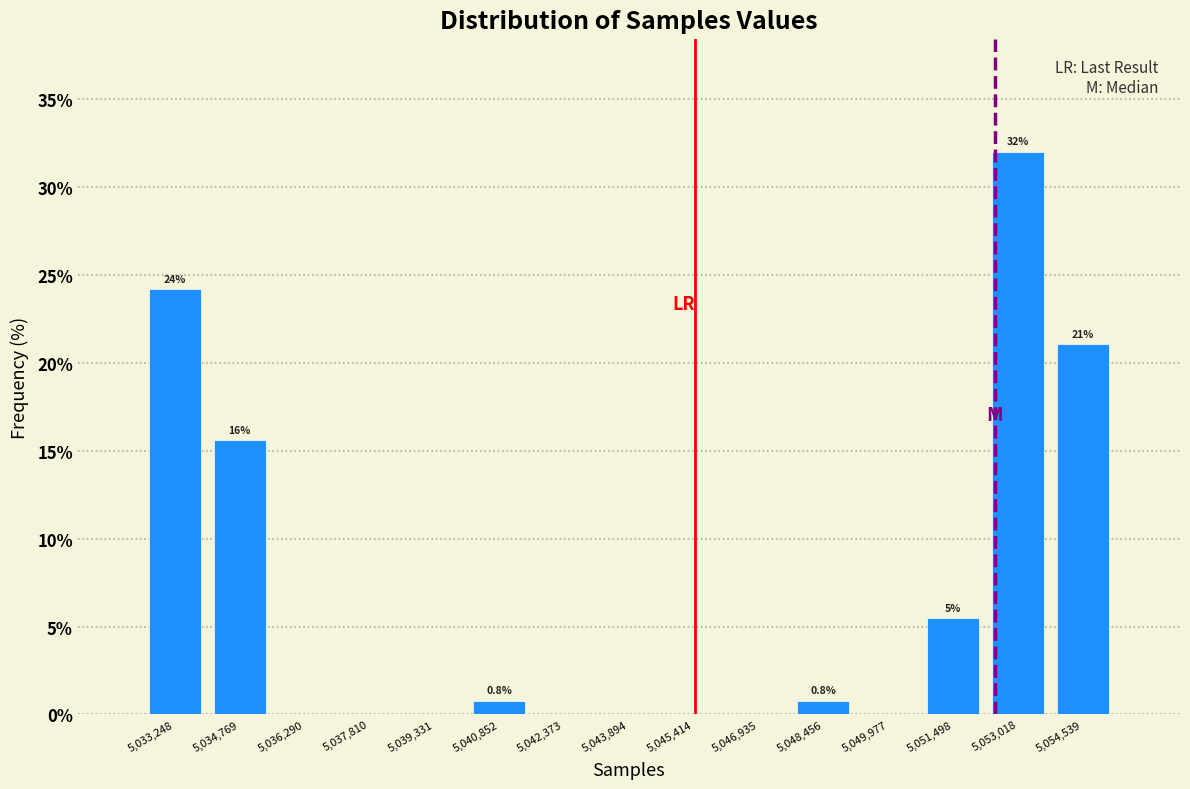

Over which range of the x-axis is the bar tallest?

5052200 to 5053800